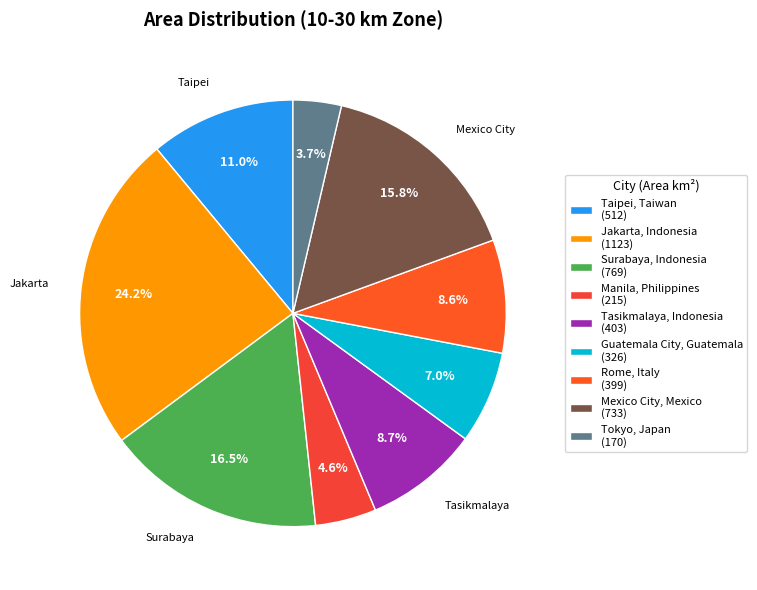

The Surabaya, Indonesia slice represents 17% of the pie. True or false?

True